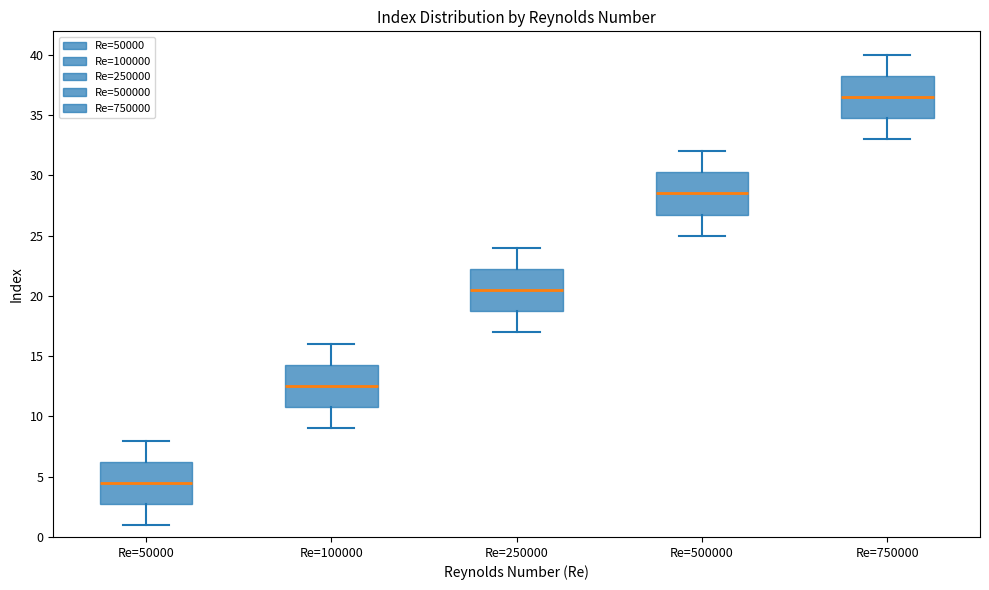

Which box's median line is the lowest?

Re=50000